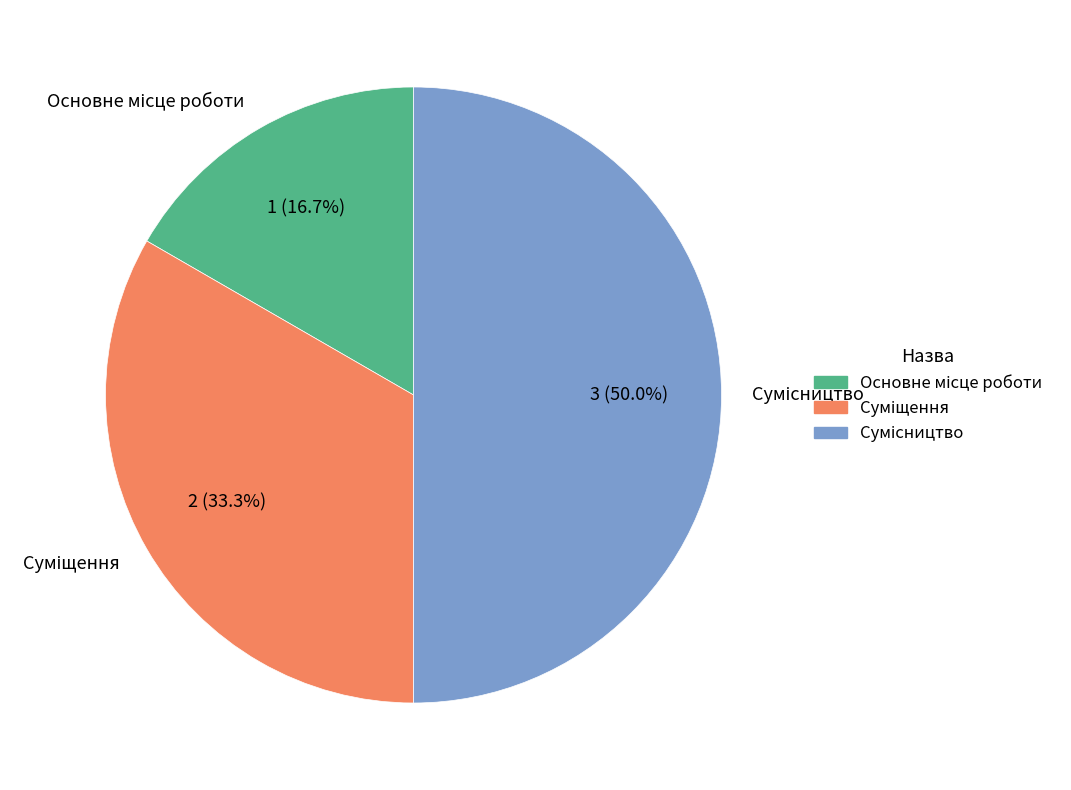

What portion of the pie excludes Суміщення?

66.7%